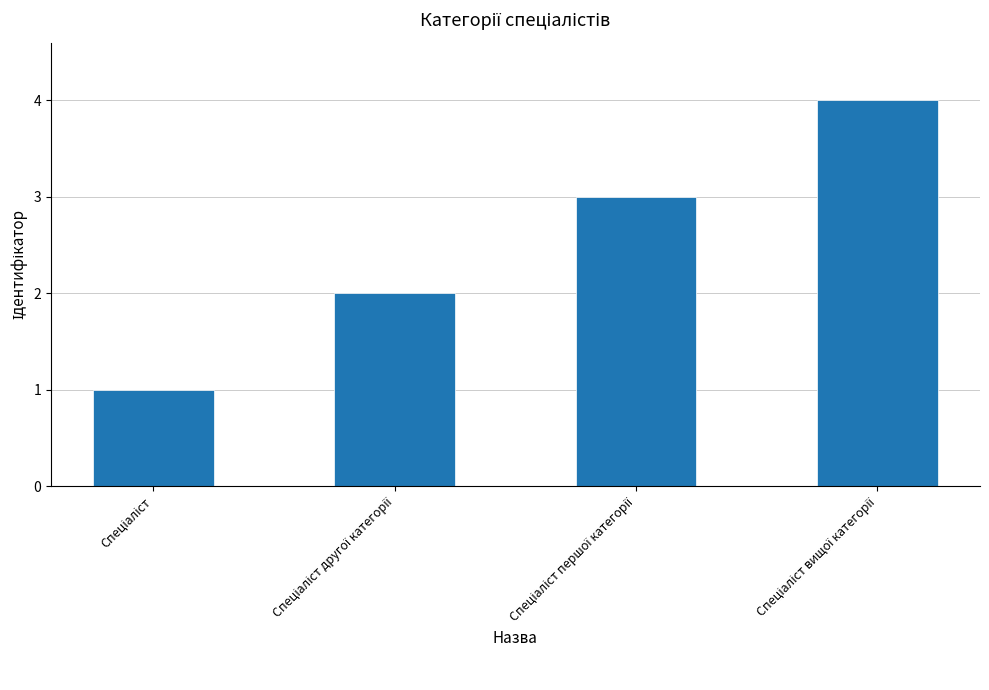

What is the sum of all values?

10